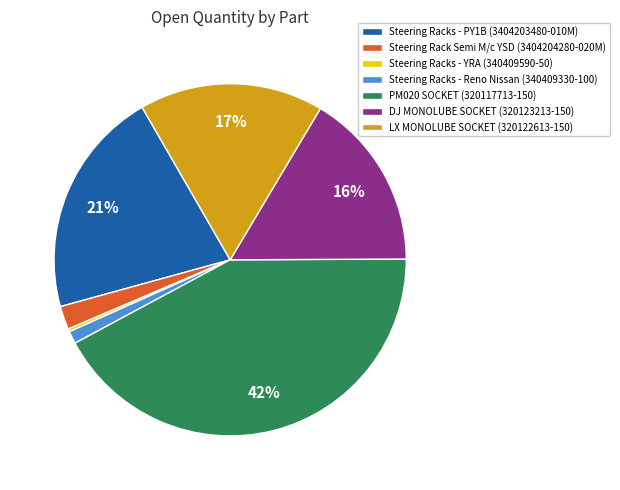

To the nearest percent, what is the difference between the DJ MONOLUBE SOCKET (320123213-150) and Steering Racks - PY1B (3404203480-010M) slice percentages?

5%